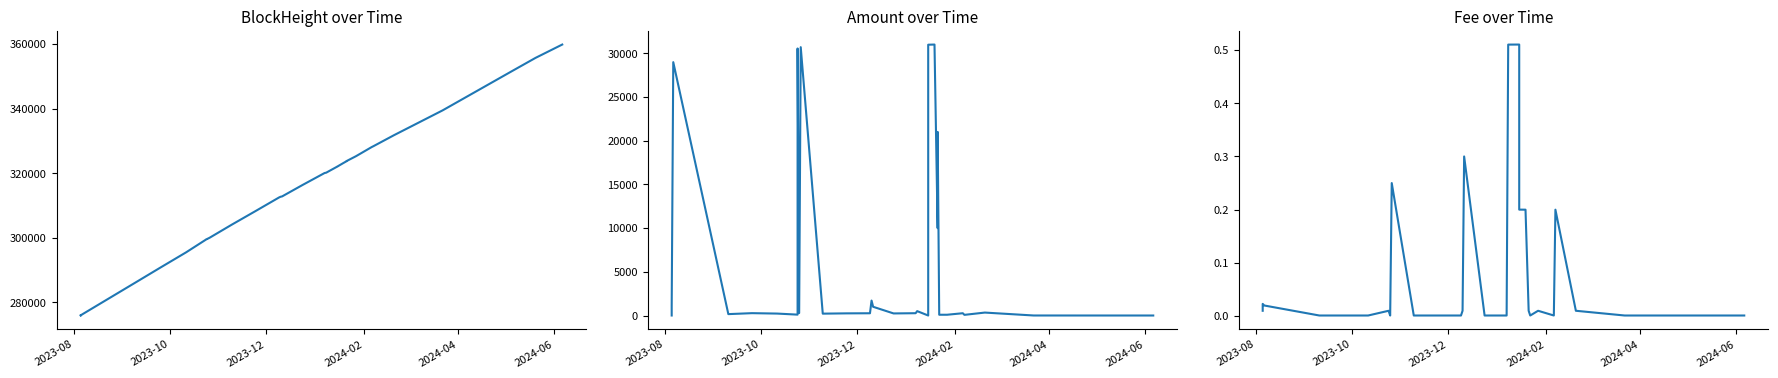

What are all the series names shown in the legend?

BlockHeight, Amount, Fee